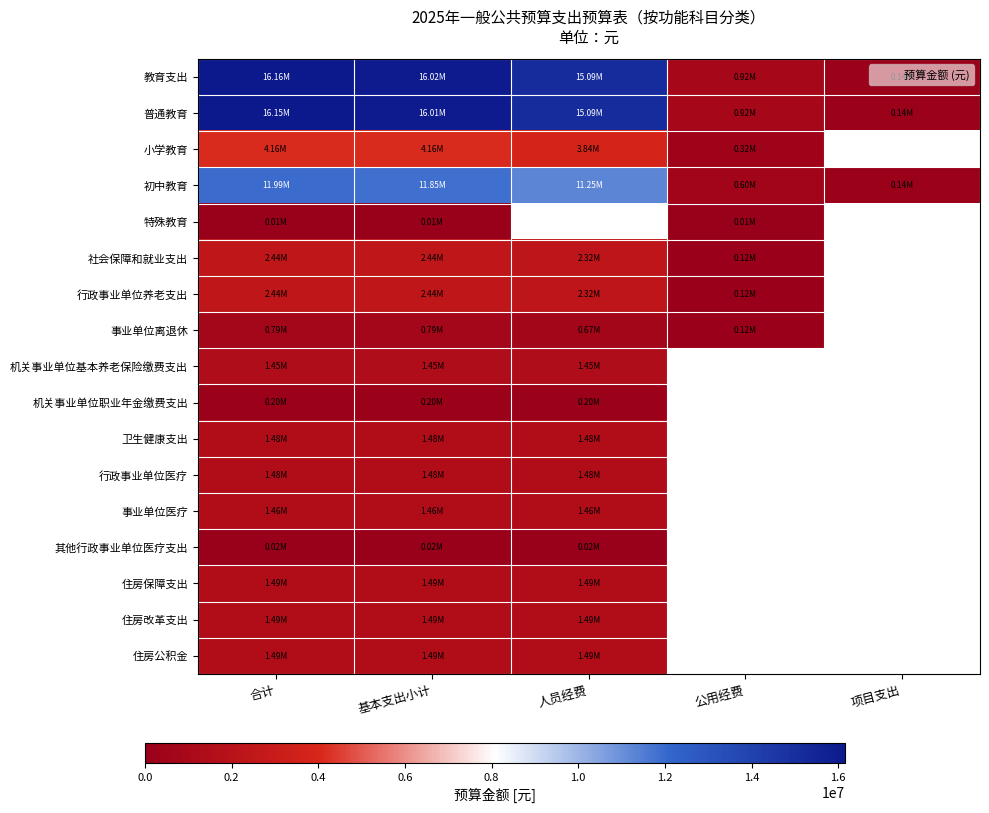

Which series has the largest total across all categories?

教育支出